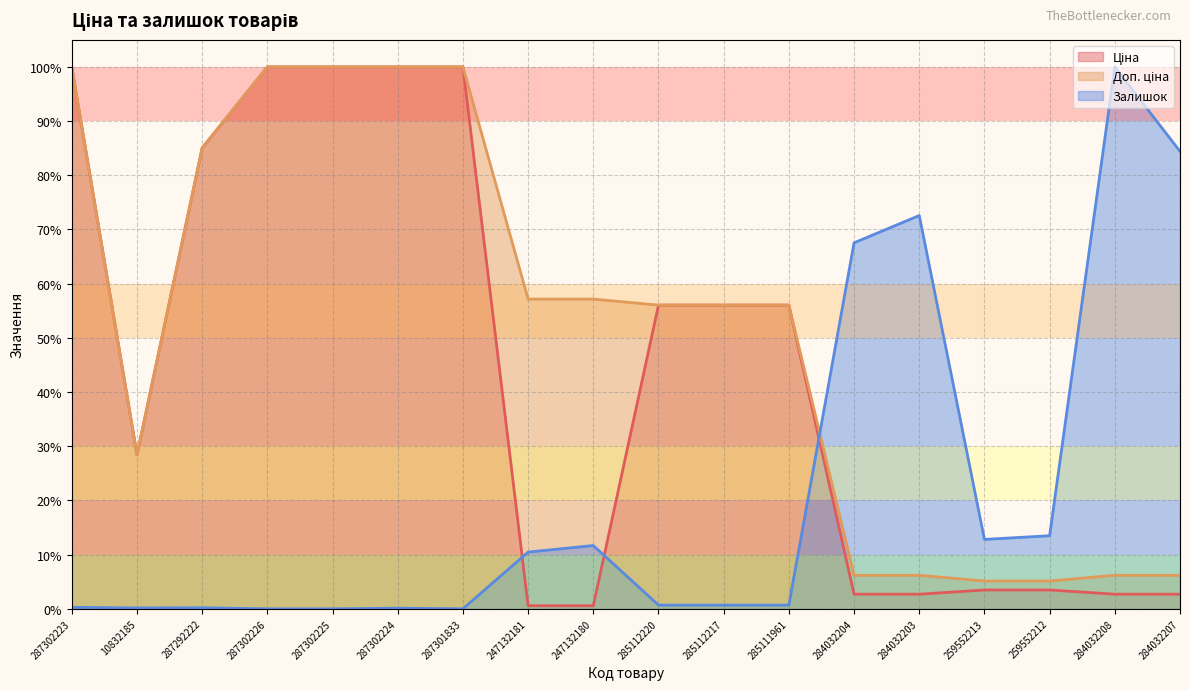

Which category has the lowest value in the Залишок series?

287302226